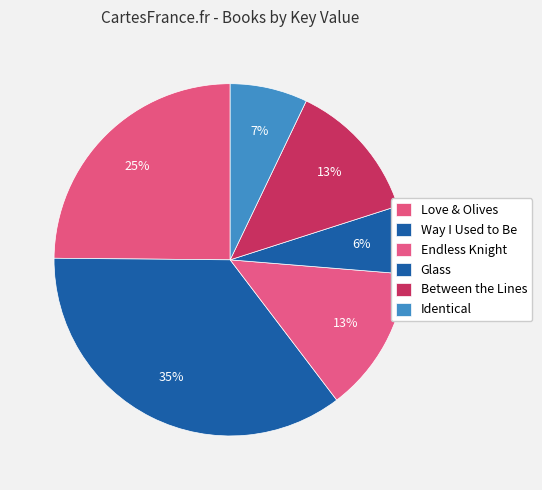

Does Love & Olives represent more than half of the total?

No